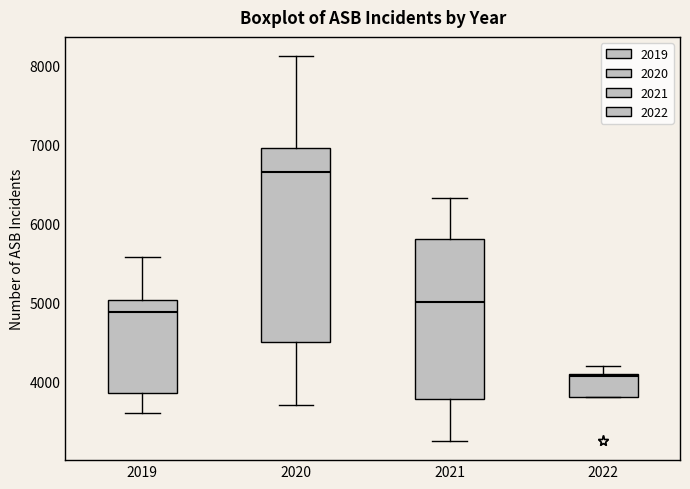

Which box has the highest median line?

2020